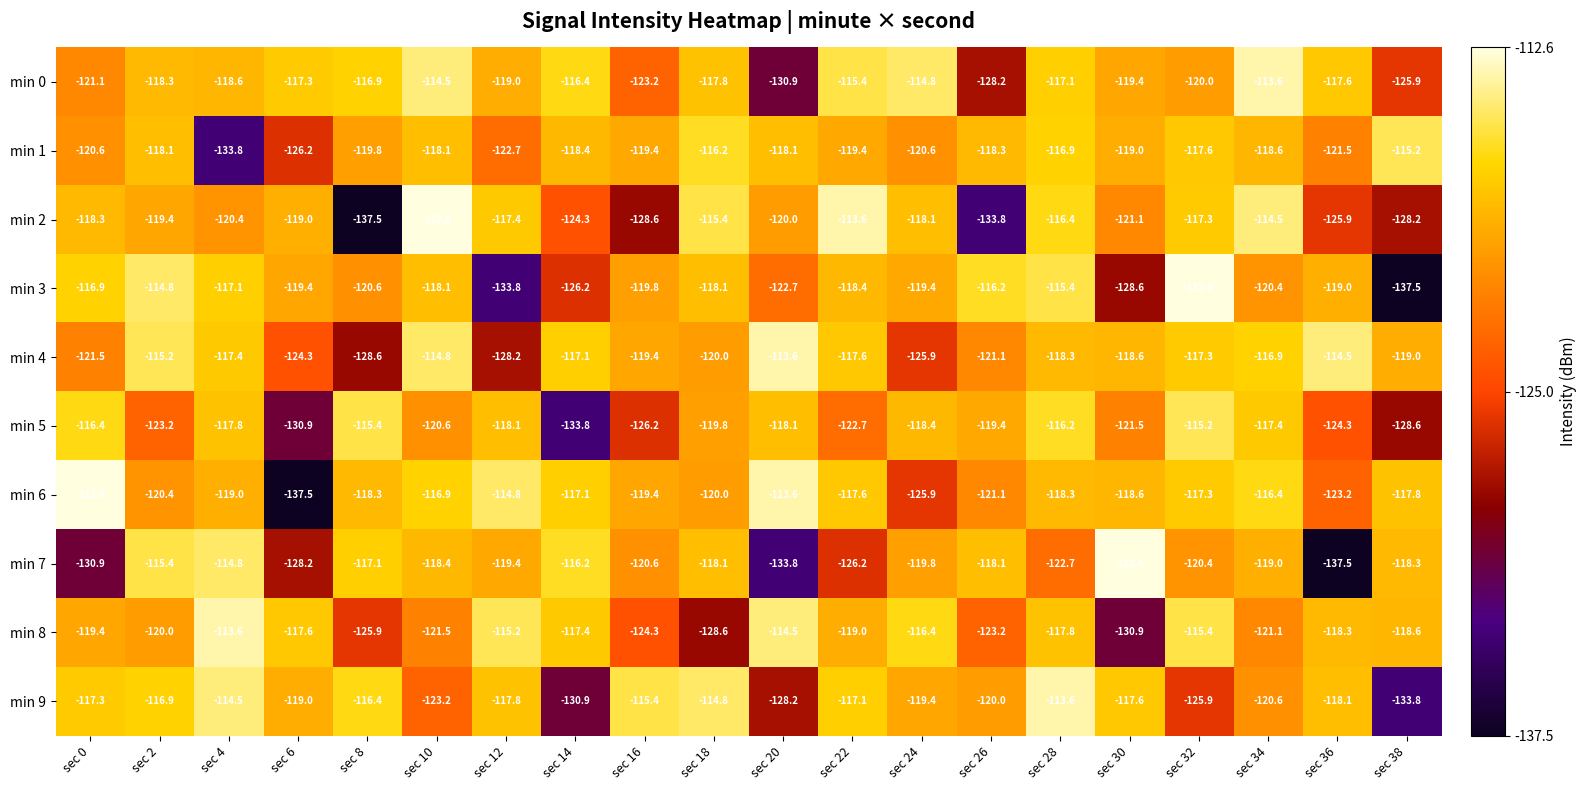

True or false: min 4 has a value of -125.9 at sec 24.

True